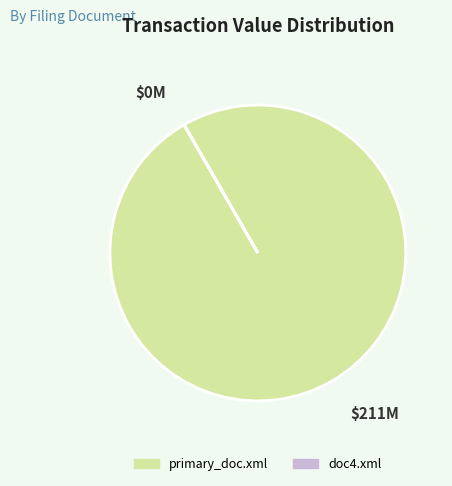

The primary_doc.xml slice represents 93% of the pie. True or false?

False